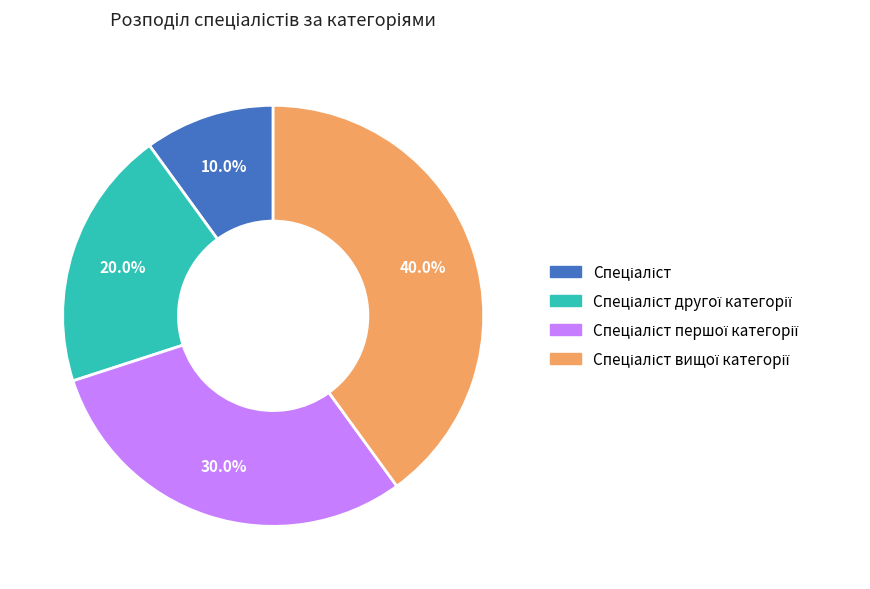

Is there any slice that represents more than half of the pie?

No